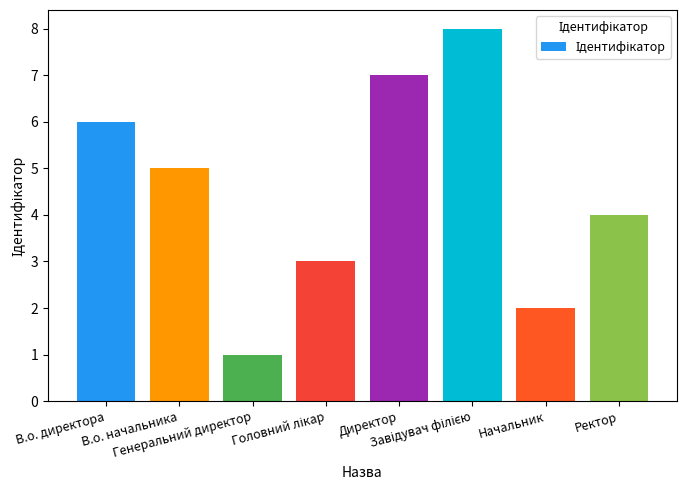

What is the difference between the maximum and second lowest values?

6